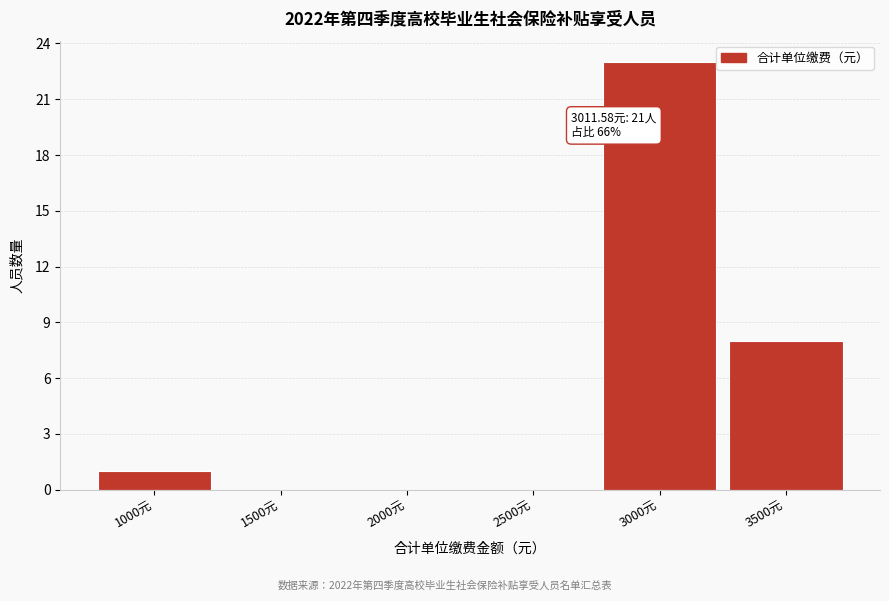

Reading left to right, transcribe all the data shown in this chart.

1000元=1	1500元=0	2000元=0	2500元=0	3000元=23	3500元=8